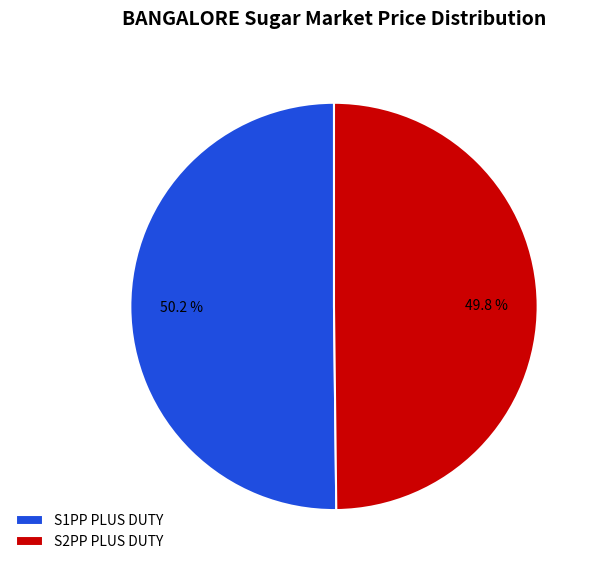

Count the number of slices in the pie.

2